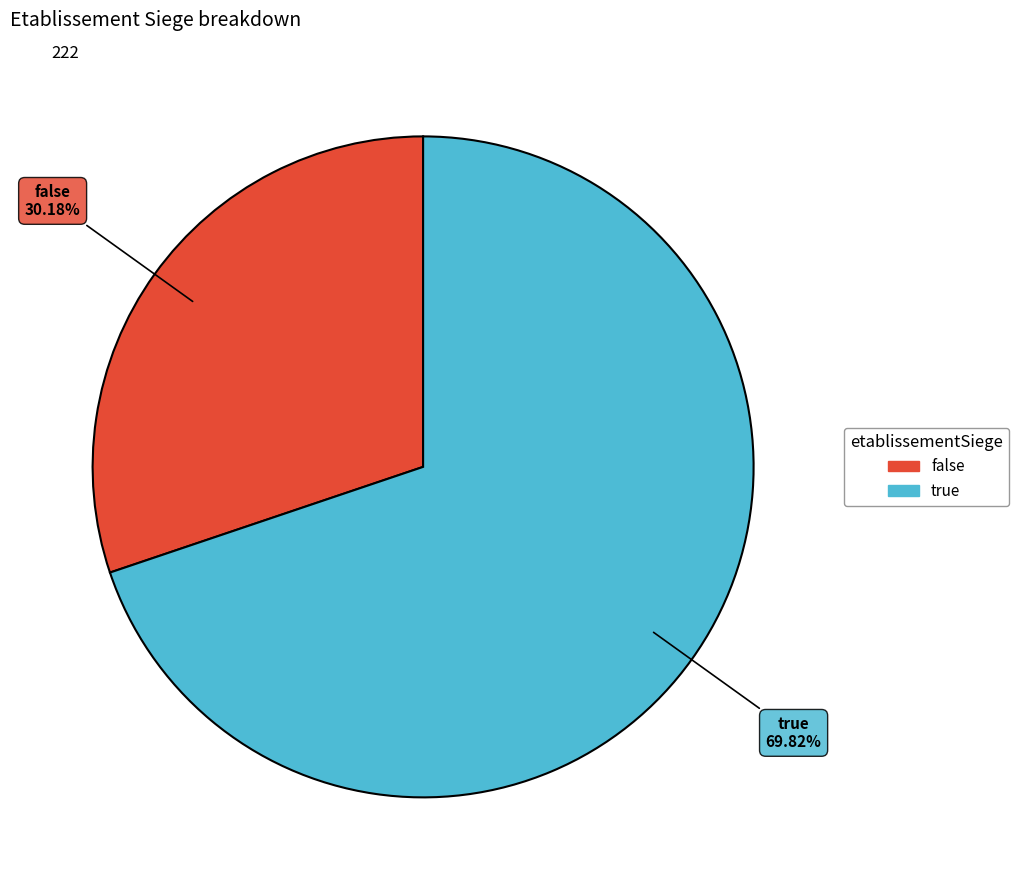

How many slices are in this pie chart?

2